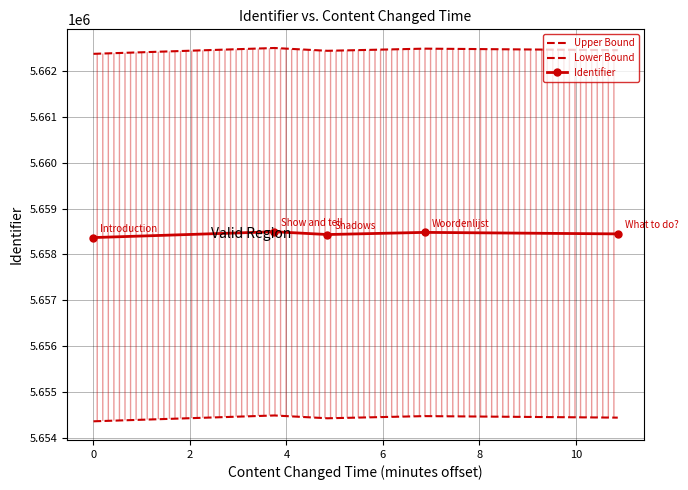

How many lines are shown in the chart?

3